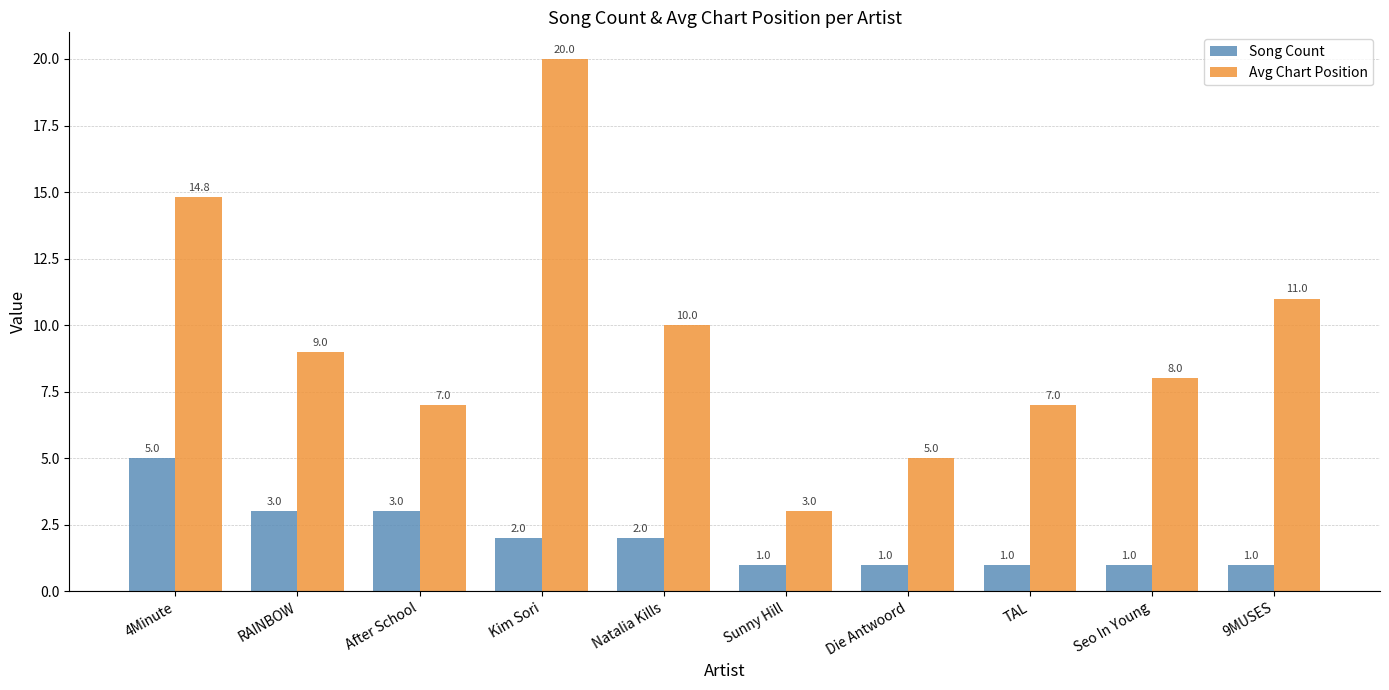

Between Die Antwoord and Seo In Young, which series saw the biggest shift?

Avg Chart Position